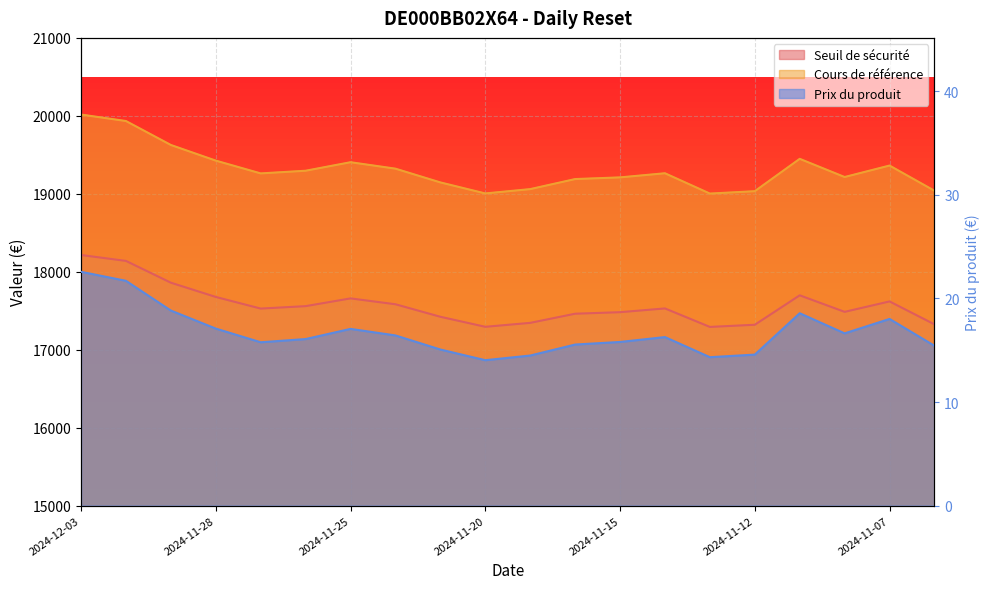

What are all the series names shown in the legend?

Seuil de sécurité, Cours de référence, Prix du produit